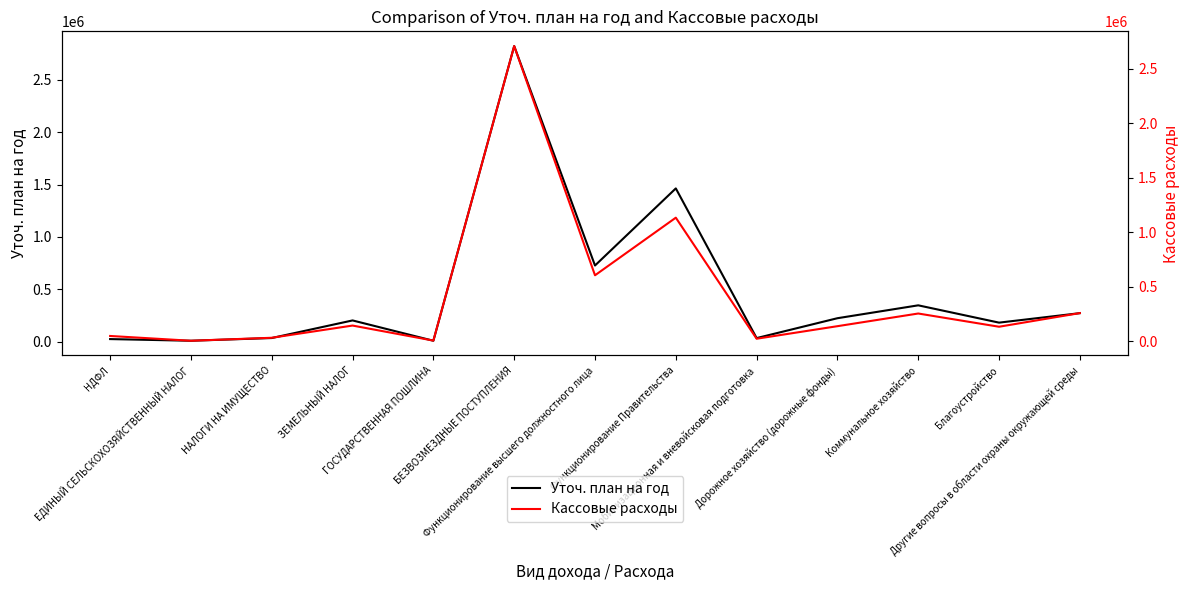

What is the difference between the maximum and minimum values in the Уточ. план на год series?

2813137